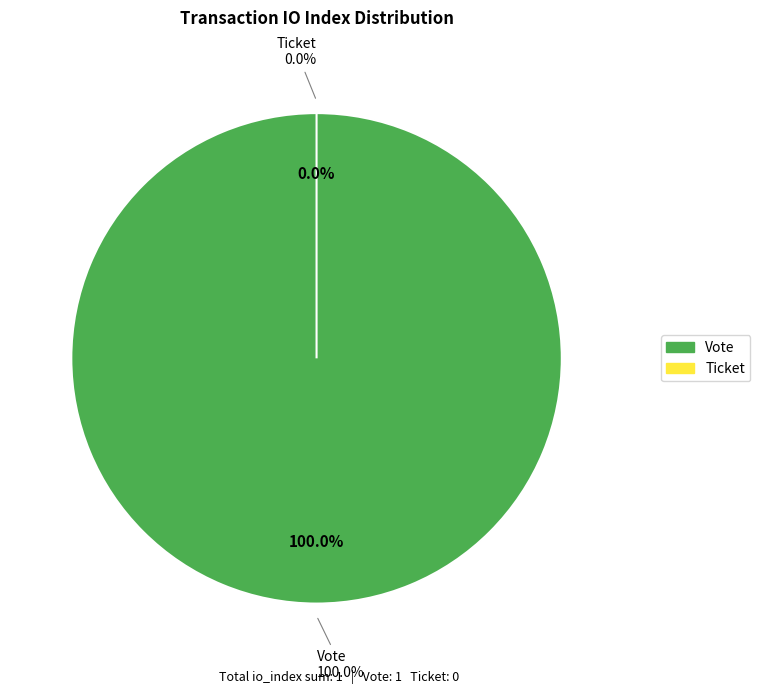

True or false: Vote accounts for 85% of the total.

False